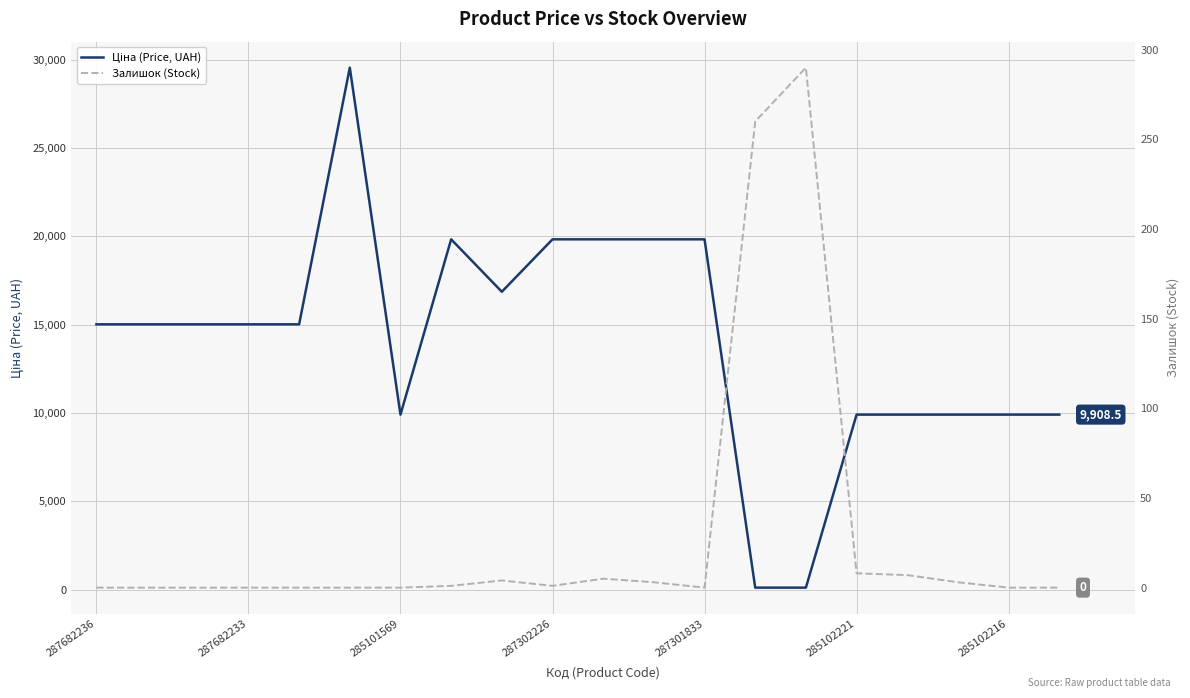

What is the label of the 13th point from the right?

7